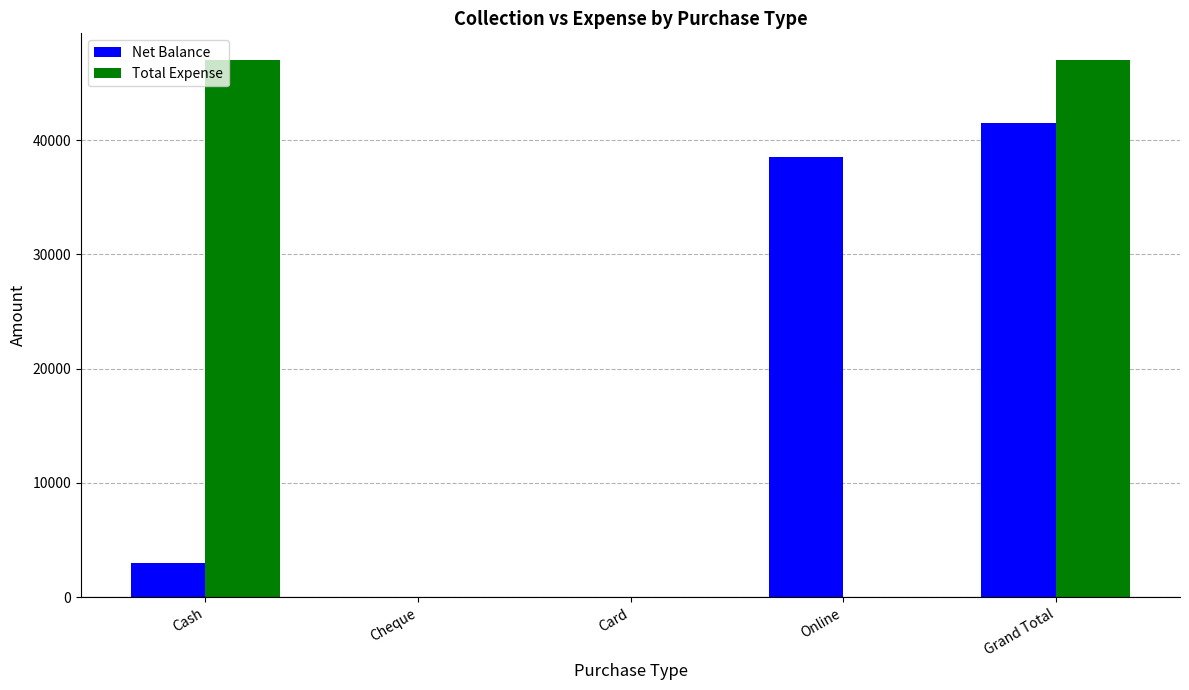

At which category is the sum across all series the highest?

Grand Total